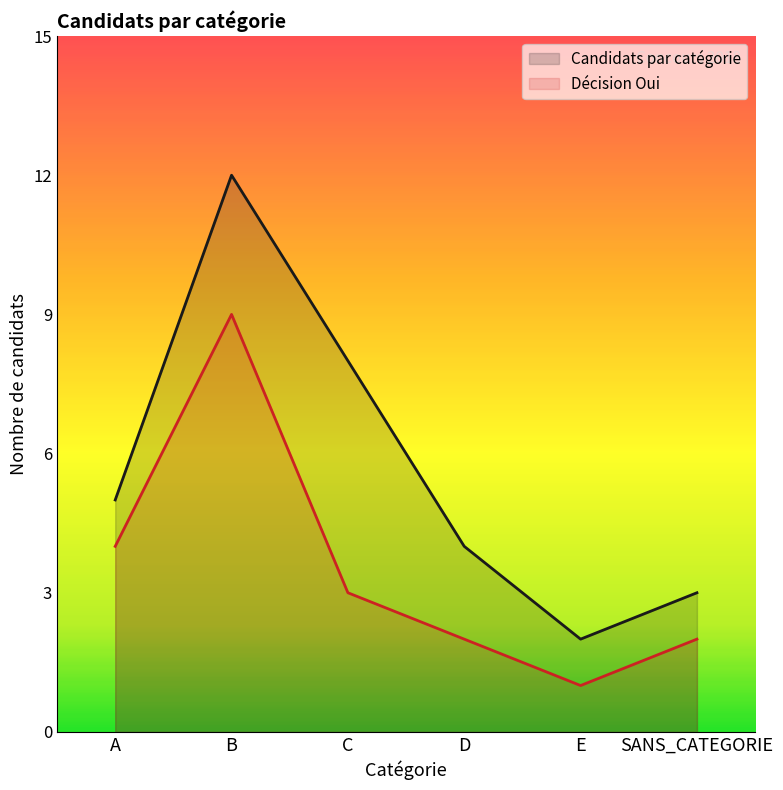

How many categories are shown in the chart?

6